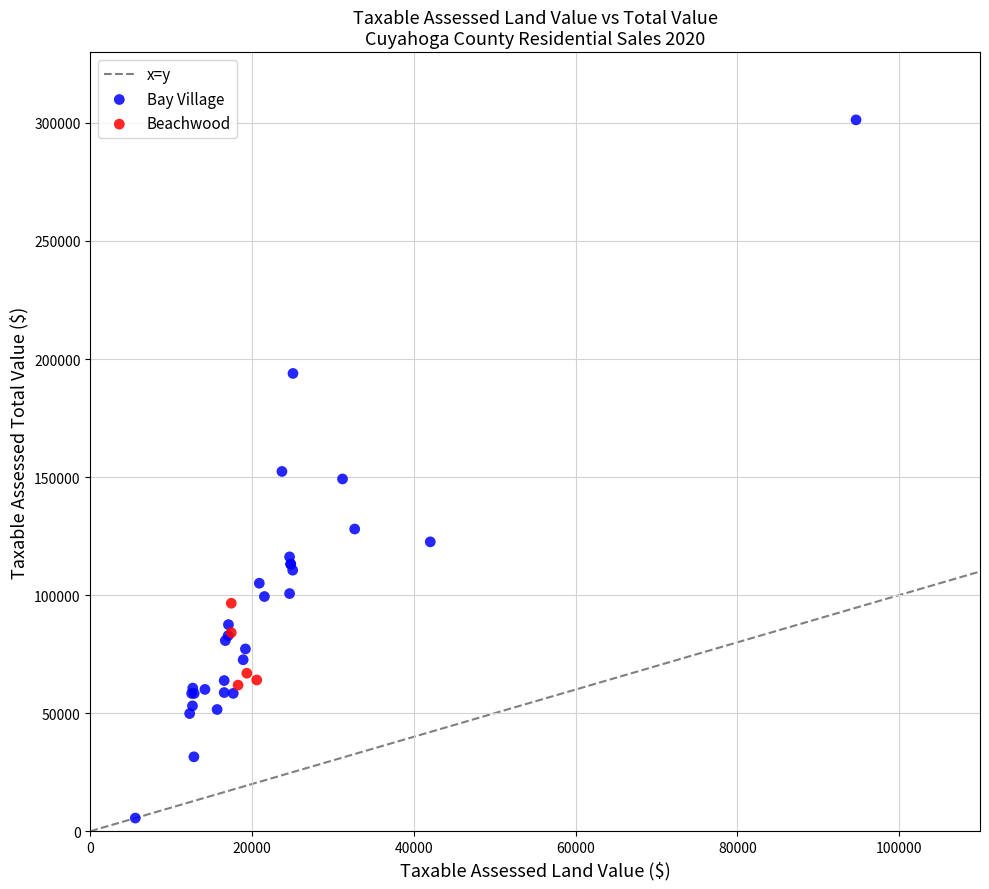

Which series reaches the minimum Y coordinate?

Bay Village